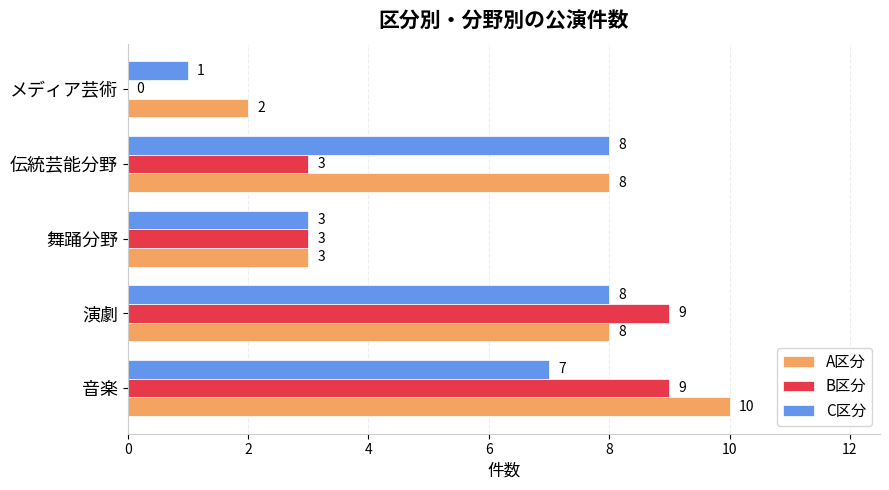

True or false: A区分 has a value of 4 at 音楽.

False